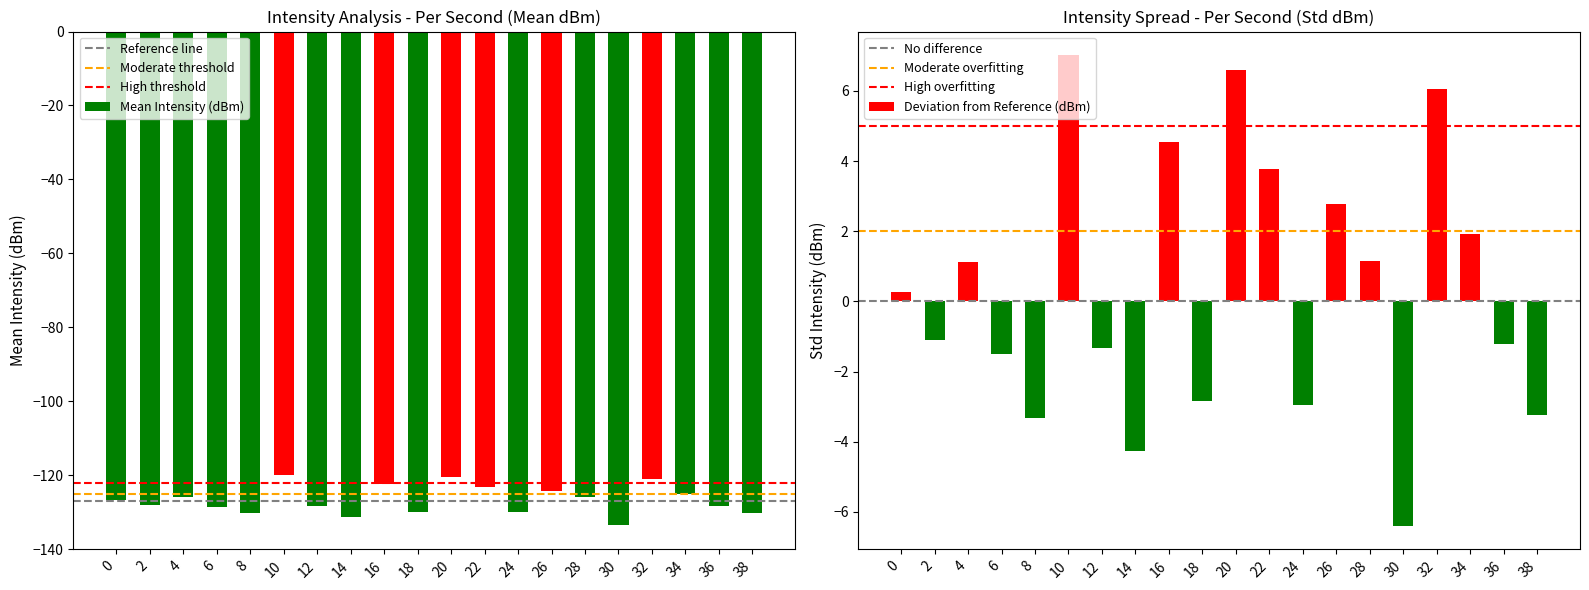

Rank the categories by value from highest to lowest.

10, 20, 32, 16, 22, 26, 34, 28, 4, 0, 2, 36, 12, 6, 18, 24, 38, 8, 14, 30